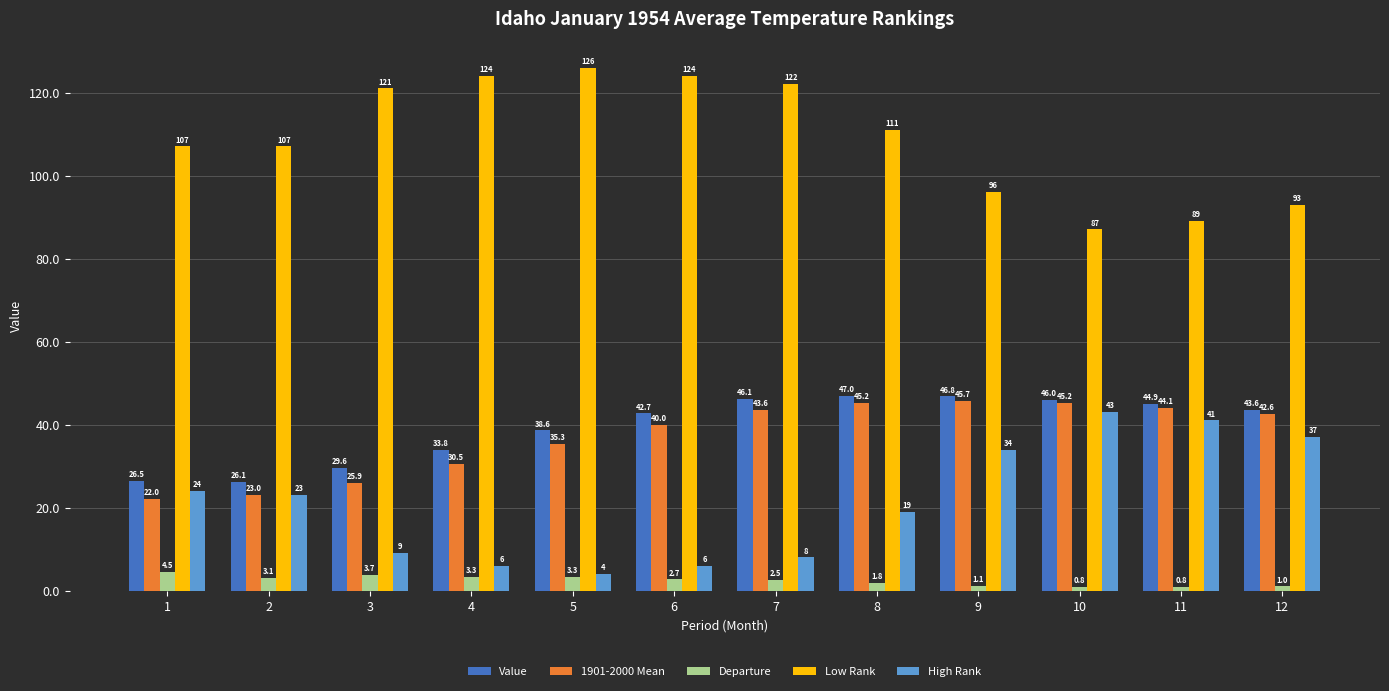

True or false: 1901-2000 Mean has a value of 46.1 at 5.

False